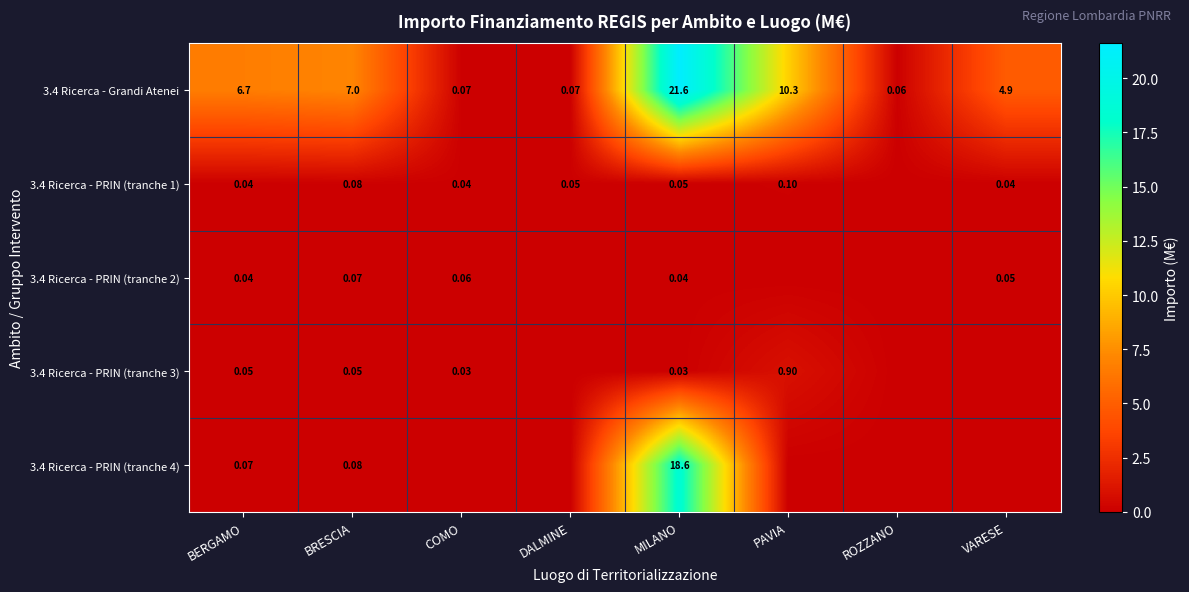

What is the total value across all series at COMO?

0.2